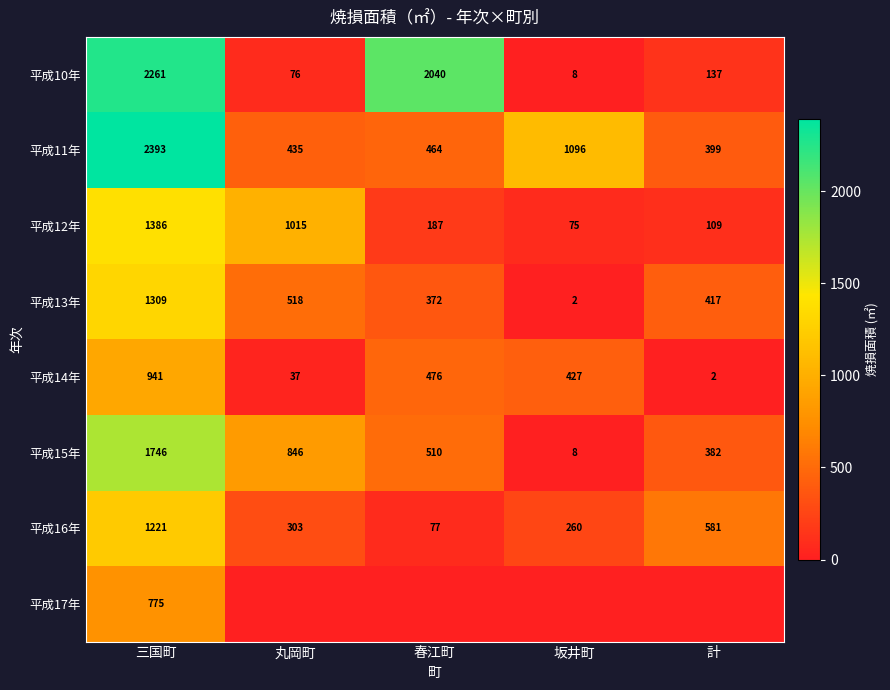

What is the maximum value shown in the chart?

2393.2